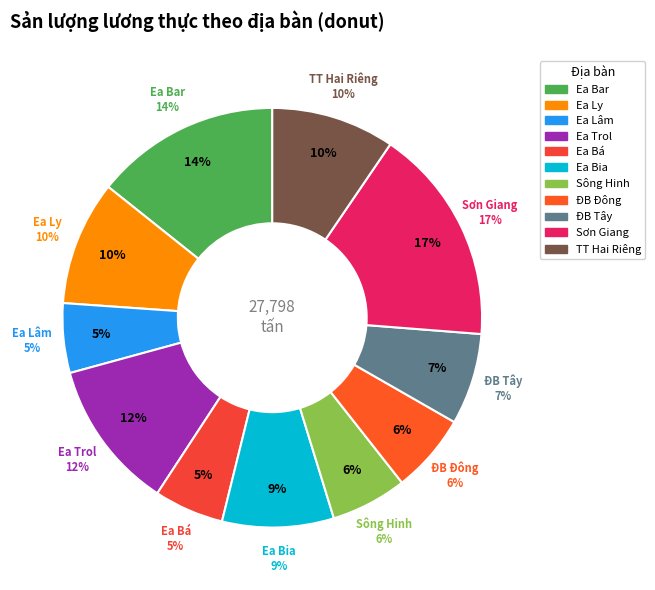

What percentage is the ĐB Đông slice, to the nearest percent?

6%